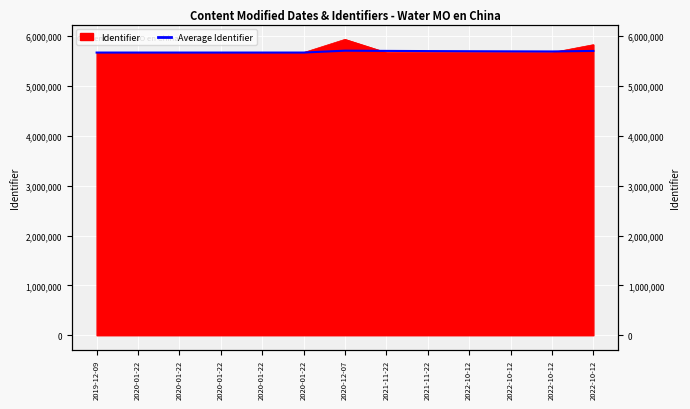

At which category does the chart reach its peak across all series?

2020-12-07